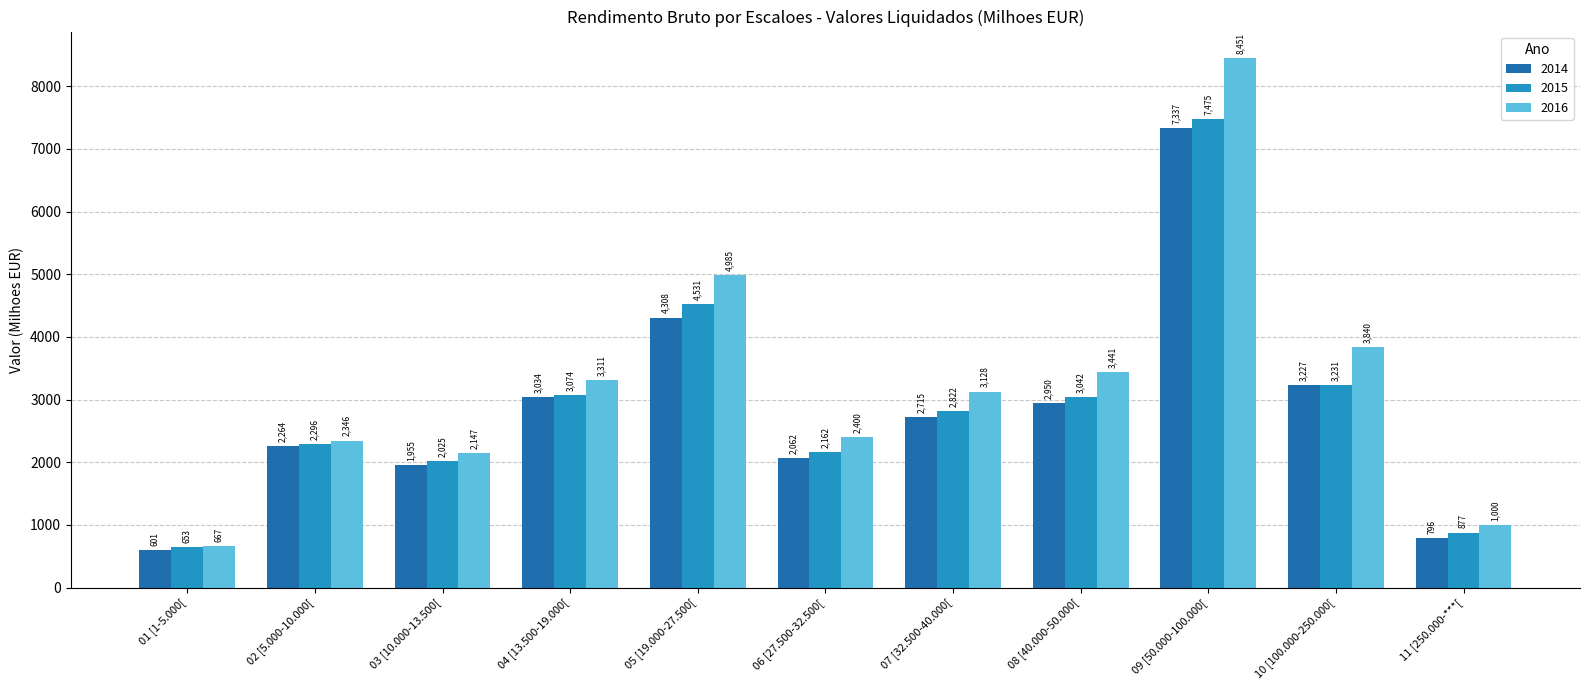

How many values in the 2015 series exceed 2822?

6